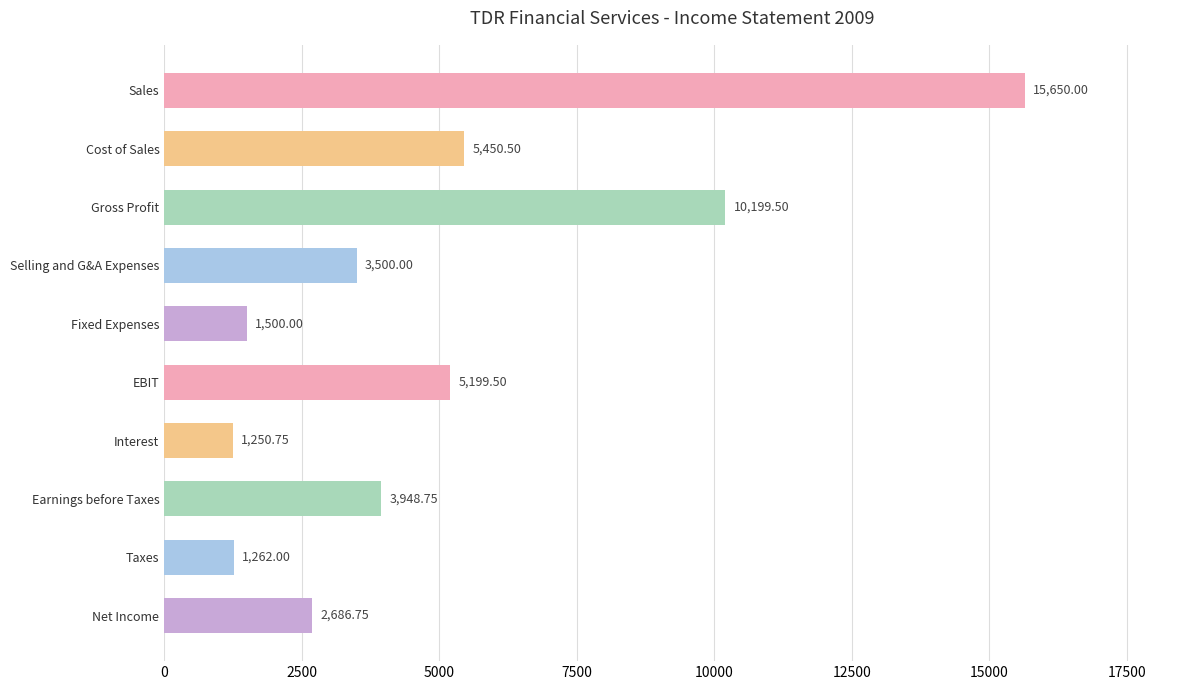

Between Sales and Earnings before Taxes, which is larger?

Sales